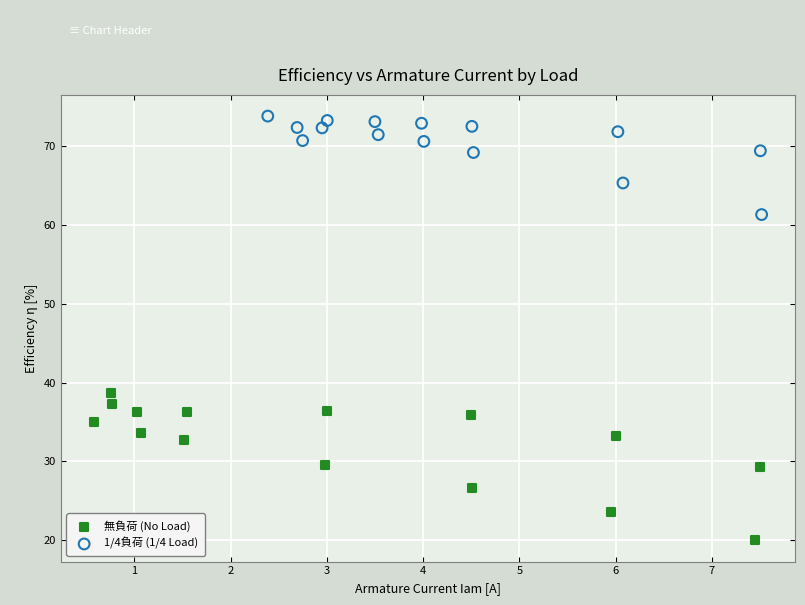

Which series has the largest Y range (max minus min)?

無負荷 (No Load)